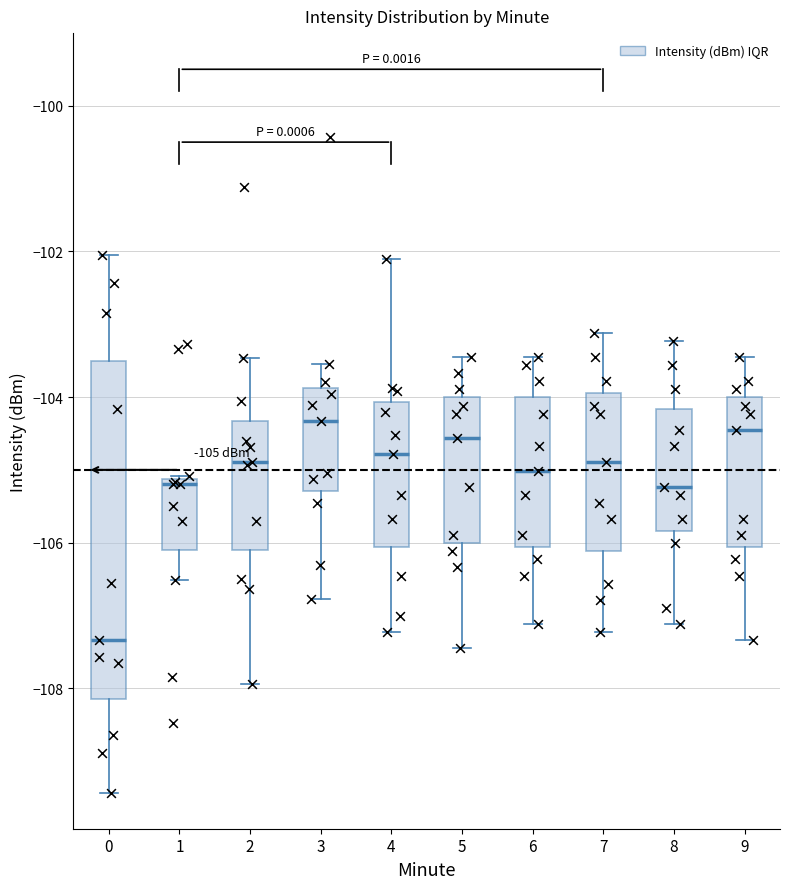

Which box is the tallest, from its lower edge to its upper edge?

0